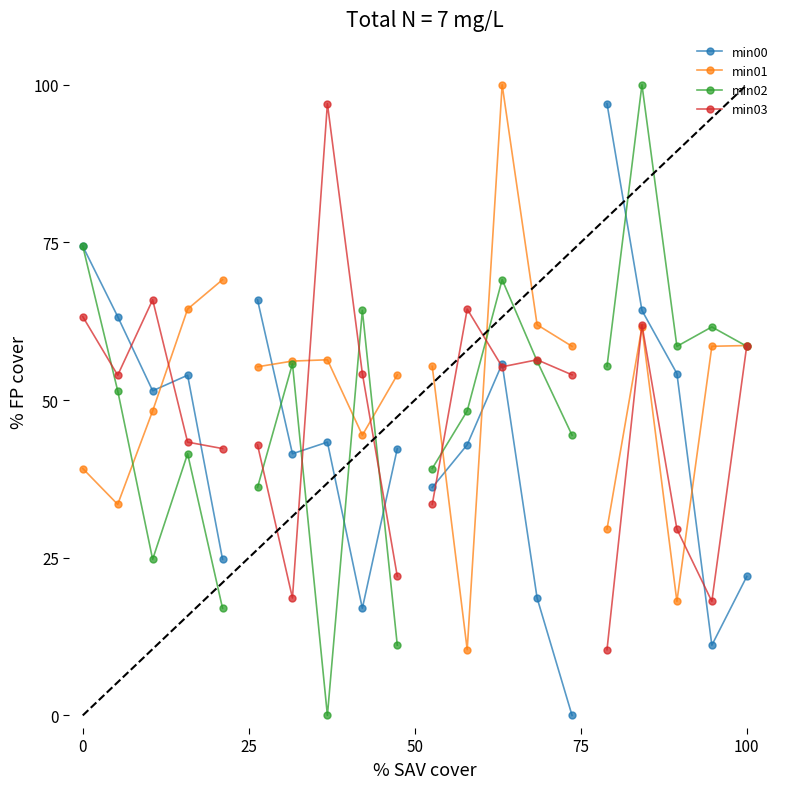

How many distinct data groups are displayed?

4